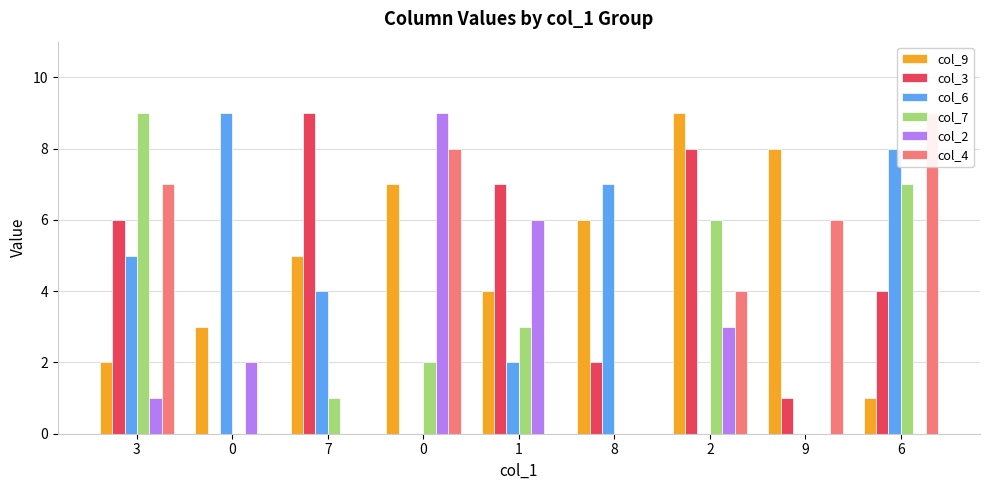

What is the value of the col_7 bar at the 7th from the left?

6